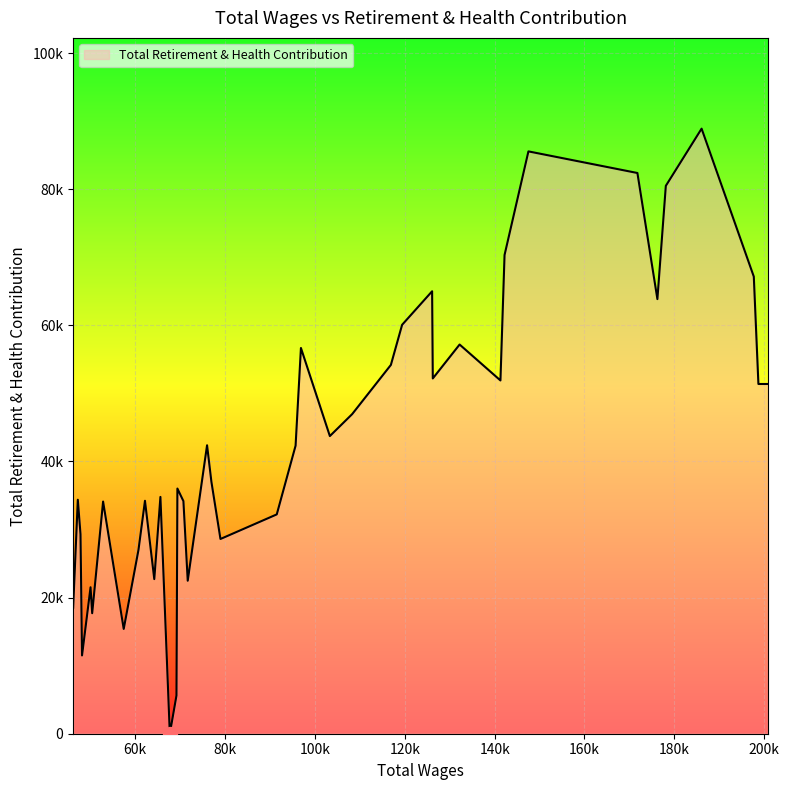

Does the chart have visible grid lines?

Yes